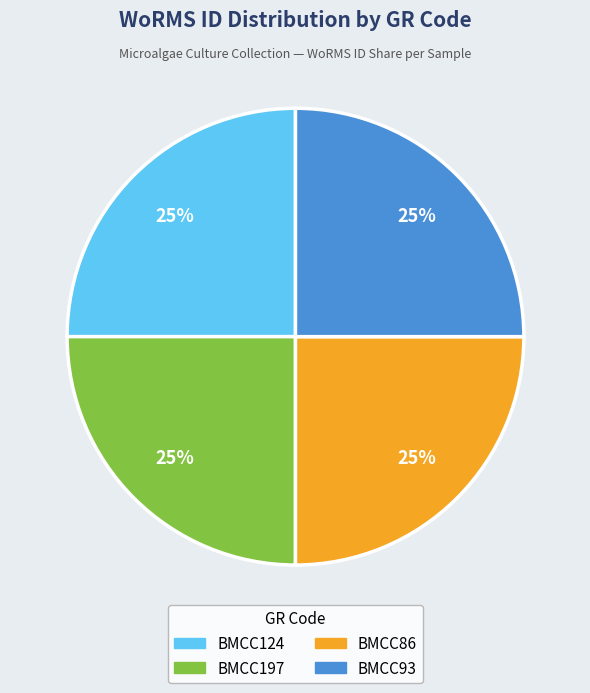

Is it true that BMCC86 is 34% of the pie?

False